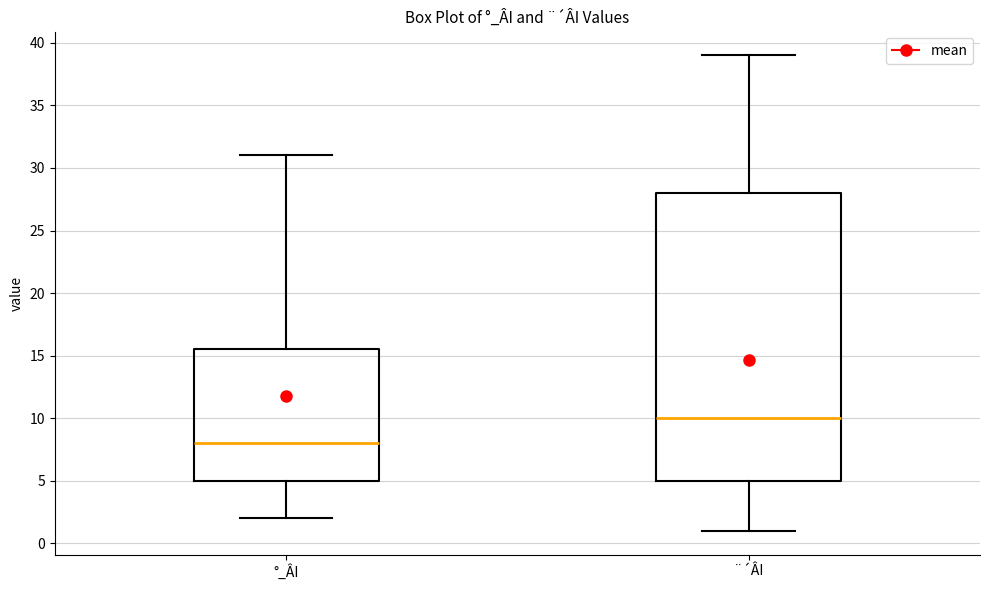

Where does the median line of the box for °_ÂI sit on the y-axis? The values are not printed on the chart, so give them approximately, as read against the axis.

8.0